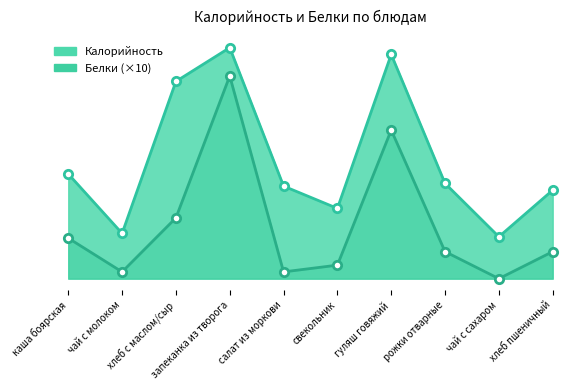

Reading right to left, list all the values displayed in this chart.

Калорийность: хлеб пшеничный=131	чай с сахаром=62	рожки отварные=141	гуляш говяжий=332	свекольник=104	салат из моркови=137	запеканка из творога=342	хлеб с маслом/сыр=292	чай с молоком=67	каша боярская=155
Белки: хлеб пшеничный=40	чай с сахаром=0	рожки отварные=40	гуляш говяжий=220	свекольник=20	салат из моркови=10	запеканка из творога=300	хлеб с маслом/сыр=90	чай с молоком=10	каша боярская=60